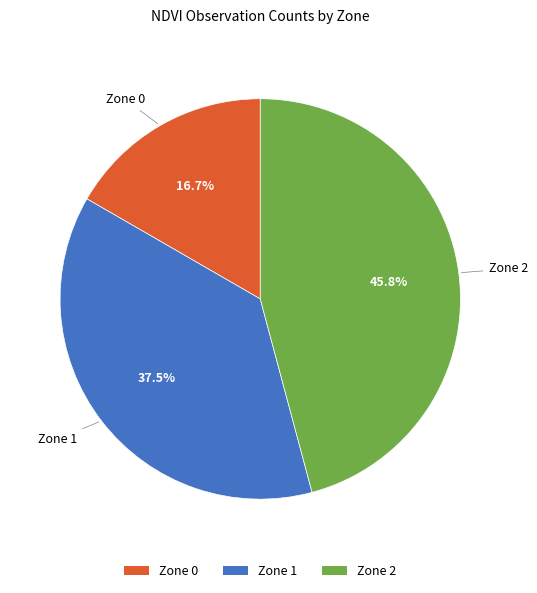

How much of the chart is everything except Zone 2?

54.2%